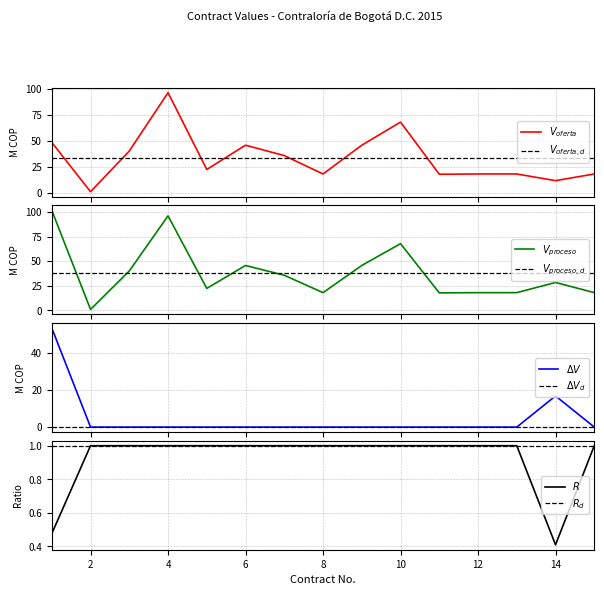

What is the difference between the maximum and minimum values in the VALOR DEL PROCESO series?

100.6